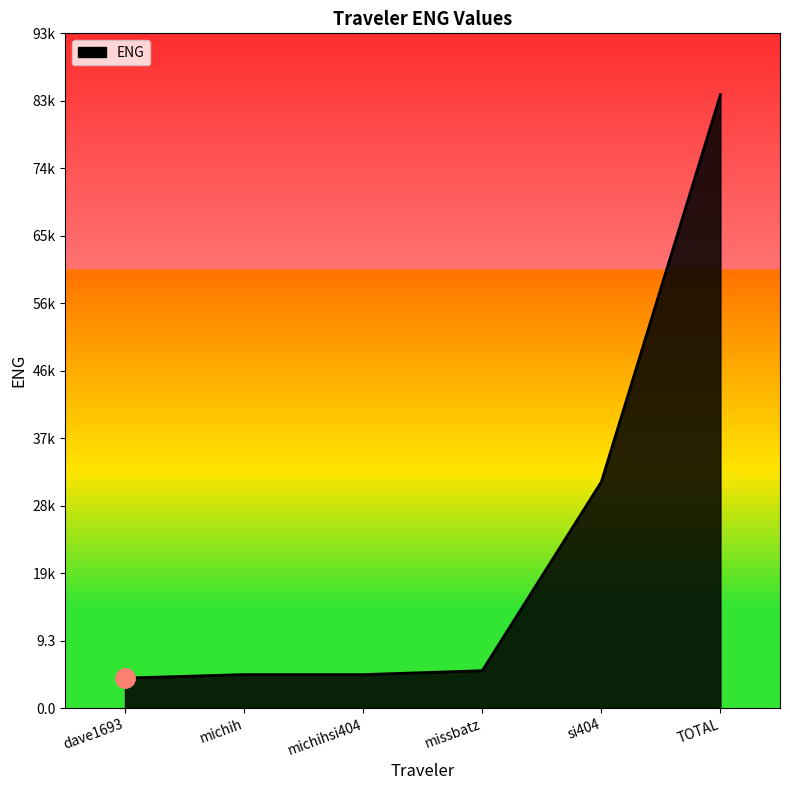

Is this an area chart (filled region under the line)?

Yes